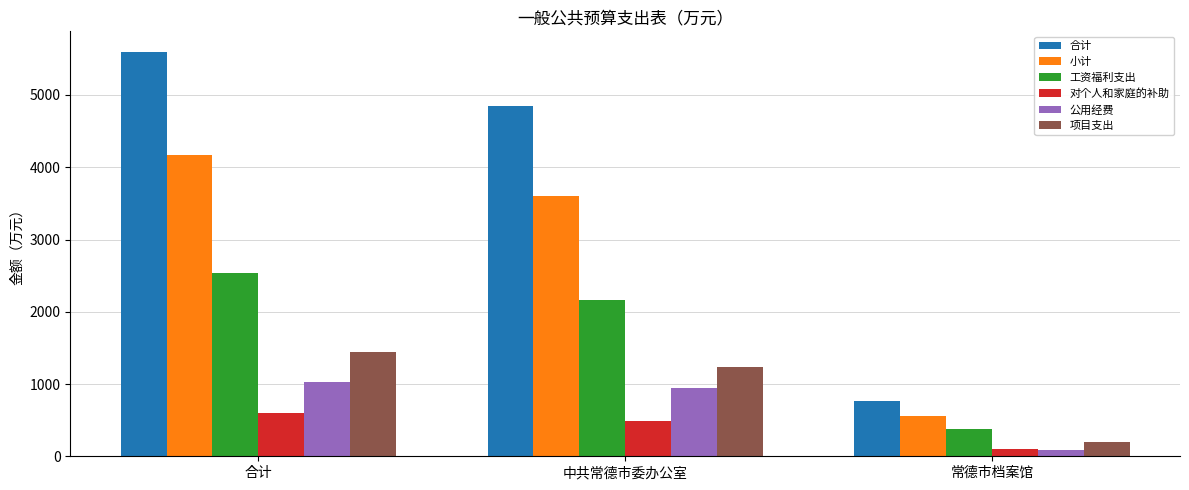

Which series has the largest range (max minus min)?

合计